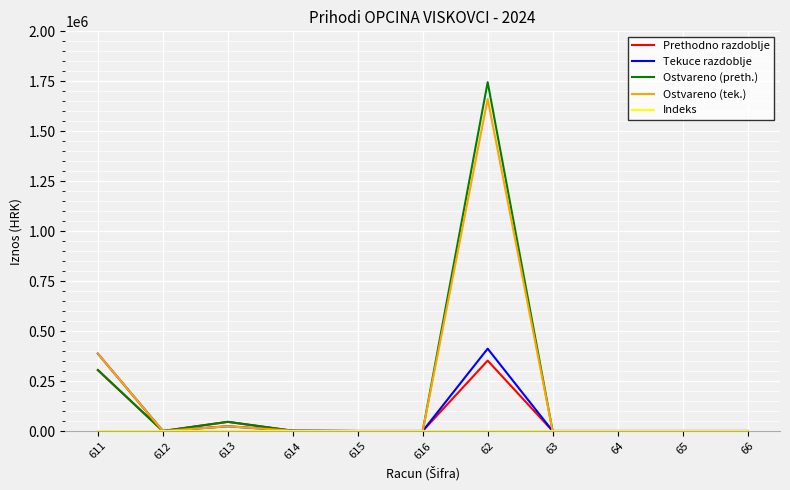

Which series has the largest range (max minus min)?

Ostvareno (preth.)